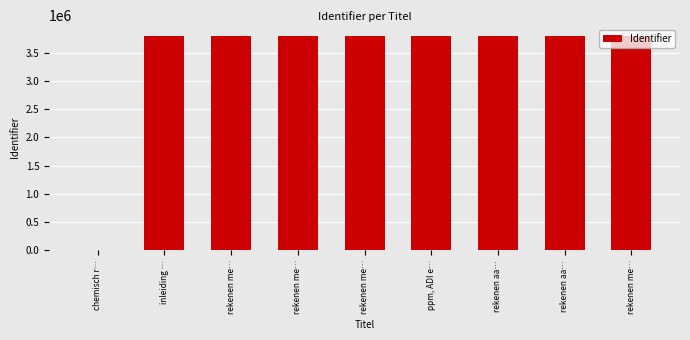

List the labels in order of value, smallest first.

chemisch r…, inleiding …, rekenen me…, rekenen me…, rekenen me…, ppm, ADI e…, rekenen aa…, rekenen aa…, rekenen me…